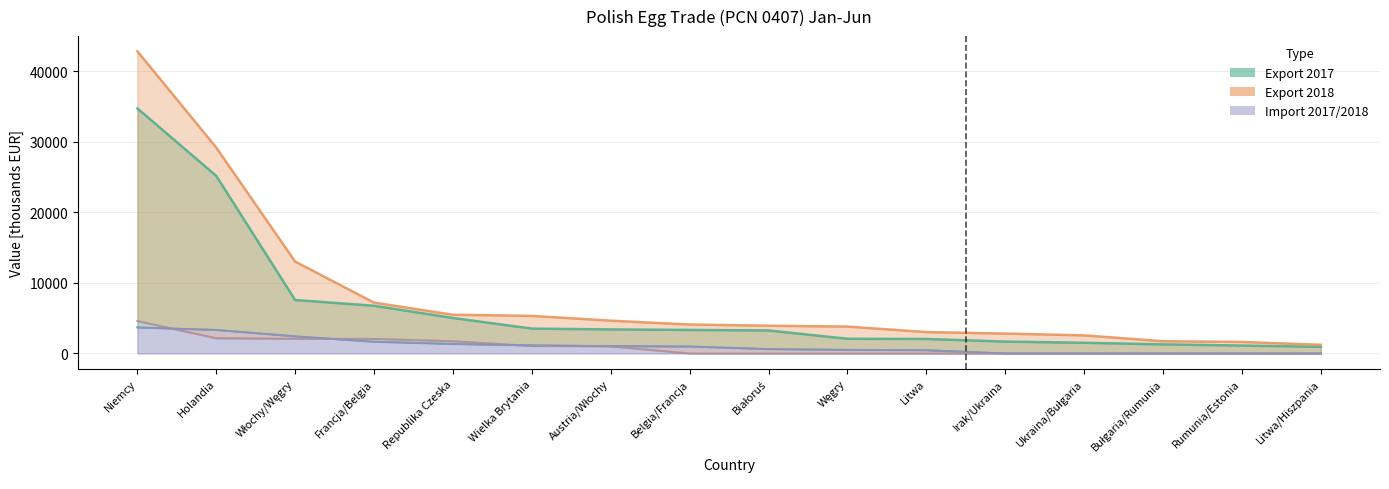

At which category is the sum across all series the highest?

Niemcy